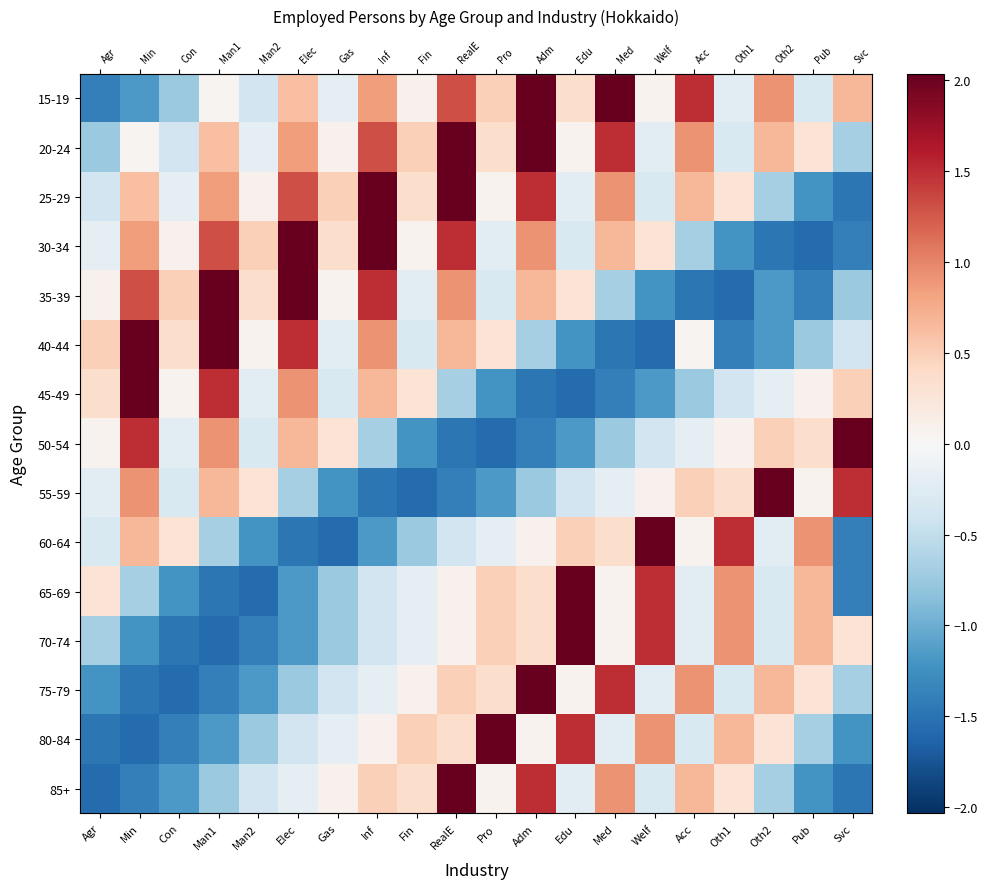

Which series has the largest total across all categories?

20-24